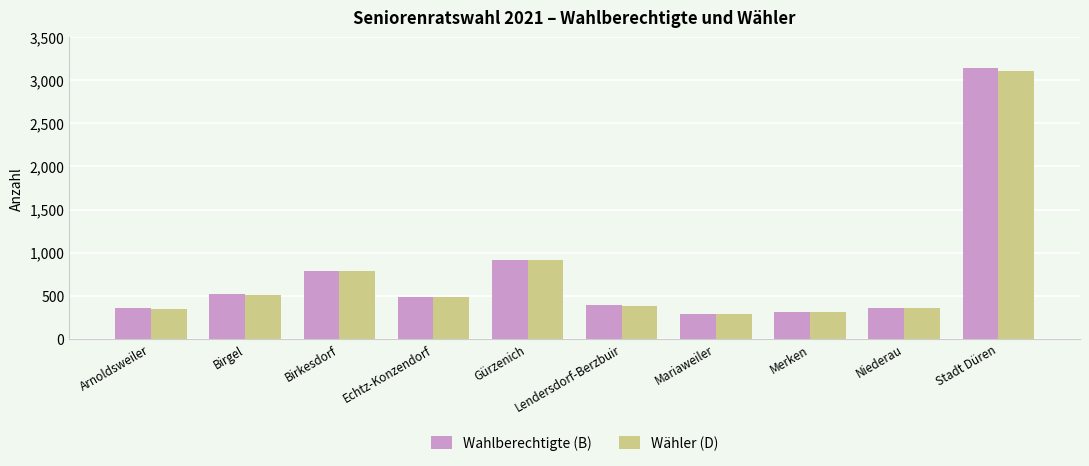

Which series has the widest spread of values?

Wahlberechtigte (B)